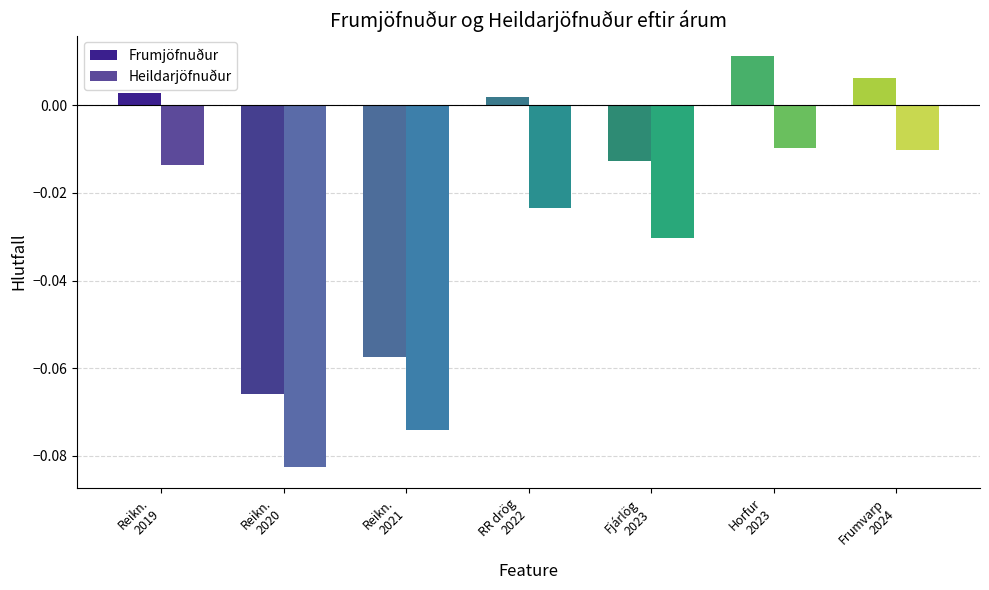

At how many categories does at least one series exceed 0?

4